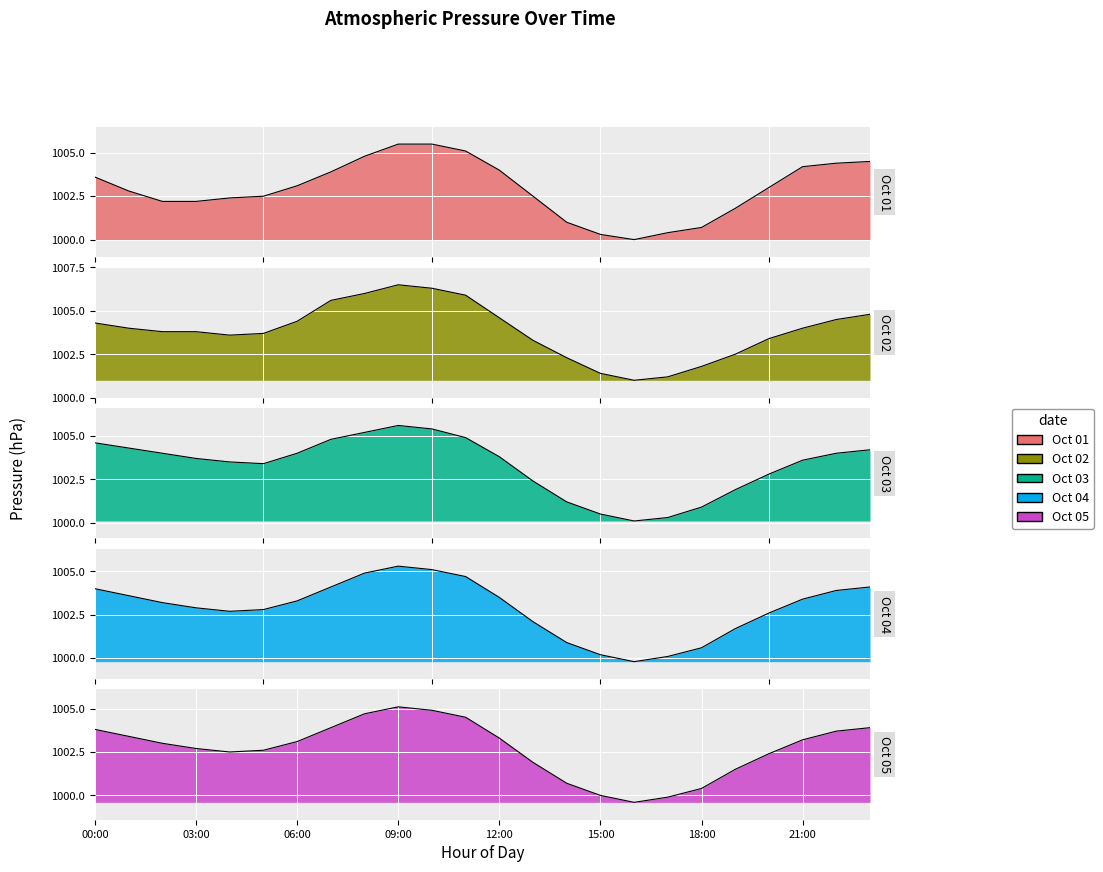

Reading right to left, extract all data points from this chart.

Oct 01: 23:00=1004.5	22:00=1004.4	21:00=1004.2	20:00=1003.0	19:00=1001.8	18:00=1000.7	17:00=1000.4	16:00=1000.0	15:00=1000.3	14:00=1001.0	13:00=1002.5	12:00=1004.0	11:00=1005.1	10:00=1005.5	09:00=1005.5	08:00=1004.8	07:00=1003.9	06:00=1003.1	05:00=1002.5	04:00=1002.4	03:00=1002.2	02:00=1002.2	01:00=1002.8	00:00=1003.6
Oct 02: 23:00=1004.8	22:00=1004.5	21:00=1004.0	20:00=1003.4	19:00=1002.5	18:00=1001.8	17:00=1001.2	16:00=1001.0	15:00=1001.4	14:00=1002.3	13:00=1003.3	12:00=1004.6	11:00=1005.9	10:00=1006.3	09:00=1006.5	08:00=1006.0	07:00=1005.6	06:00=1004.4	05:00=1003.7	04:00=1003.6	03:00=1003.8	02:00=1003.8	01:00=1004.0	00:00=1004.3
Oct 03: 23:00=1004.2	22:00=1004.0	21:00=1003.6	20:00=1002.8	19:00=1001.9	18:00=1000.9	17:00=1000.3	16:00=1000.1	15:00=1000.5	14:00=1001.2	13:00=1002.4	12:00=1003.8	11:00=1004.9	10:00=1005.4	09:00=1005.6	08:00=1005.2	07:00=1004.8	06:00=1004.0	05:00=1003.4	04:00=1003.5	03:00=1003.7	02:00=1004.0	01:00=1004.3	00:00=1004.6
Oct 04: 23:00=1004.1	22:00=1003.9	21:00=1003.4	20:00=1002.6	19:00=1001.7	18:00=1000.6	17:00=1000.1	16:00=999.8	15:00=1000.2	14:00=1000.9	13:00=1002.1	12:00=1003.5	11:00=1004.7	10:00=1005.1	09:00=1005.3	08:00=1004.9	07:00=1004.1	06:00=1003.3	05:00=1002.8	04:00=1002.7	03:00=1002.9	02:00=1003.2	01:00=1003.6	00:00=1004.0
Oct 05: 23:00=1003.9	22:00=1003.7	21:00=1003.2	20:00=1002.4	19:00=1001.5	18:00=1000.4	17:00=999.9	16:00=999.6	15:00=1000.0	14:00=1000.7	13:00=1001.9	12:00=1003.3	11:00=1004.5	10:00=1004.9	09:00=1005.1	08:00=1004.7	07:00=1003.9	06:00=1003.1	05:00=1002.6	04:00=1002.5	03:00=1002.7	02:00=1003.0	01:00=1003.4	00:00=1003.8